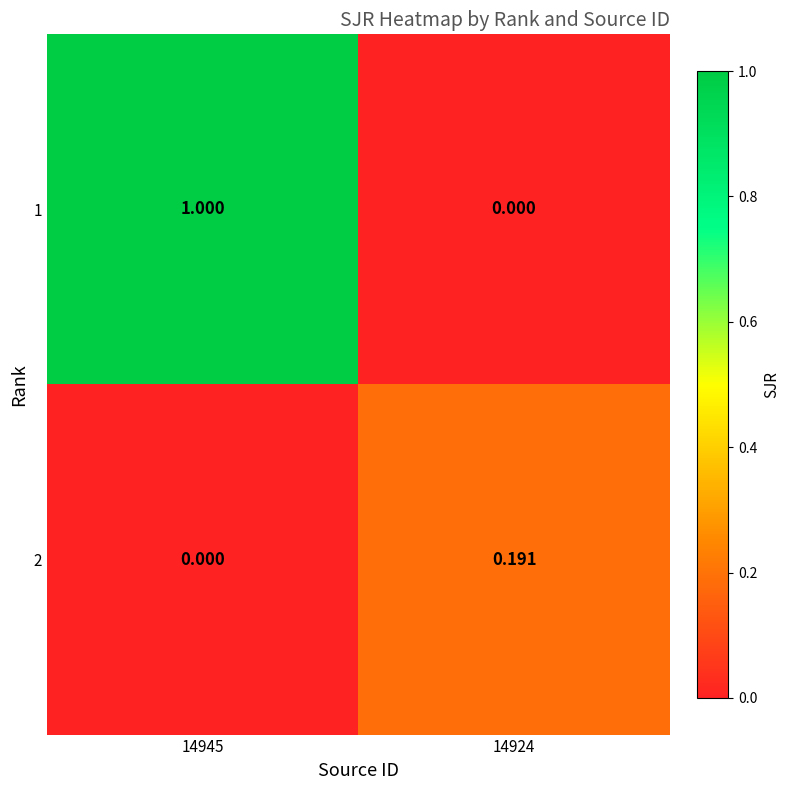

Which series changed the most between 14945 and 14924?

1